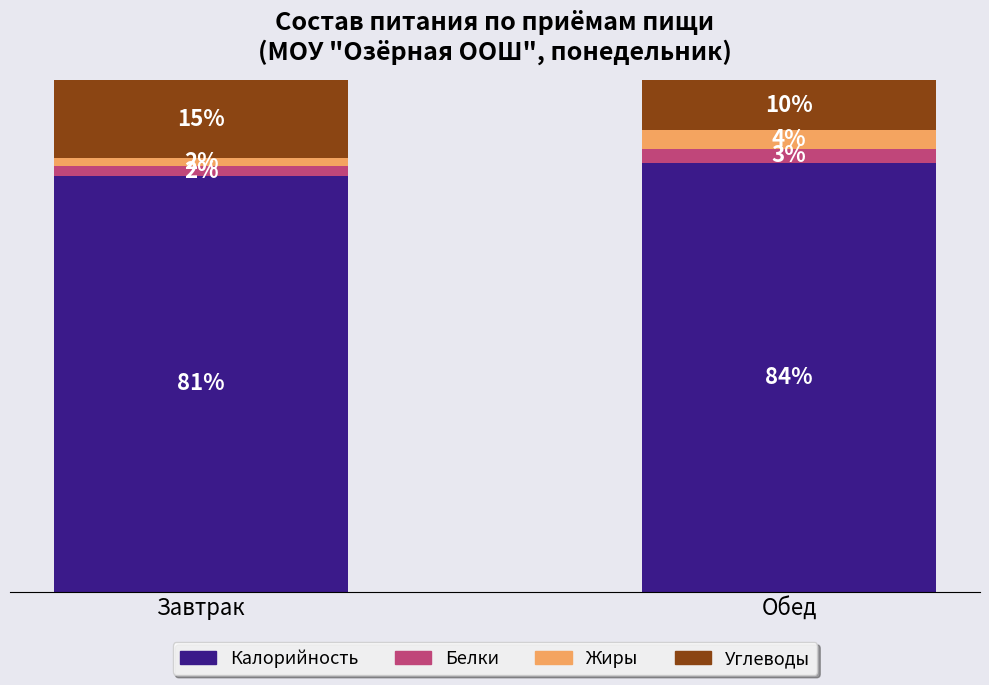

Between Завтрак and Обед, which is larger?

Обед